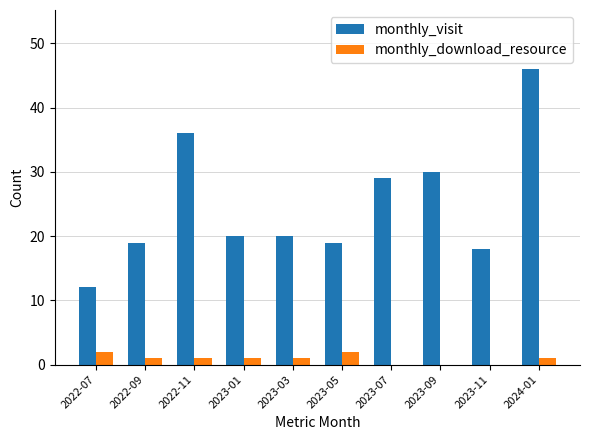

At which category is the sum across all series the highest?

2024-01